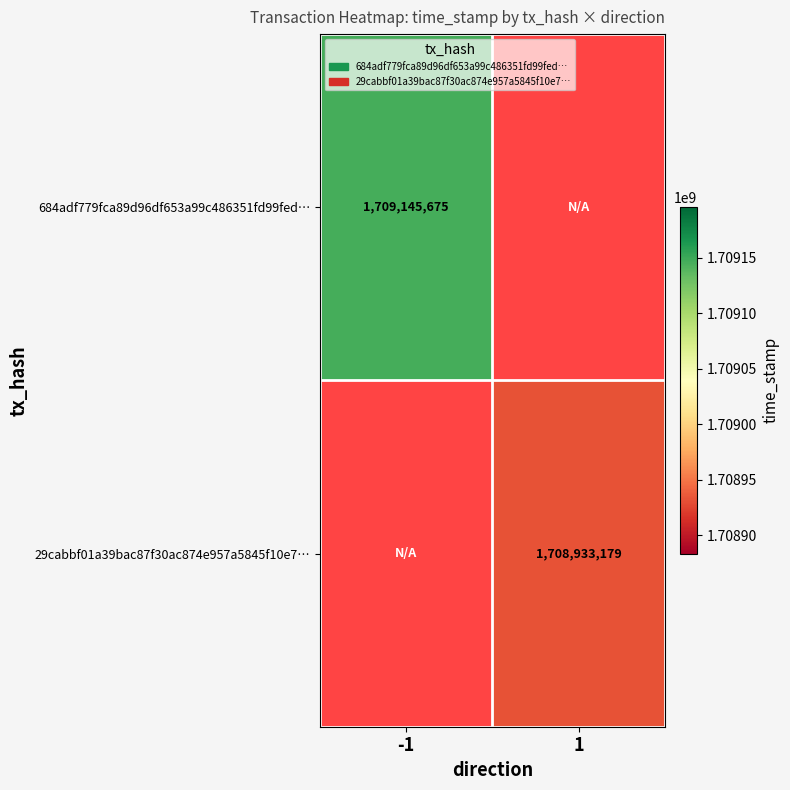

Between 1 and -1, which is larger?

-1